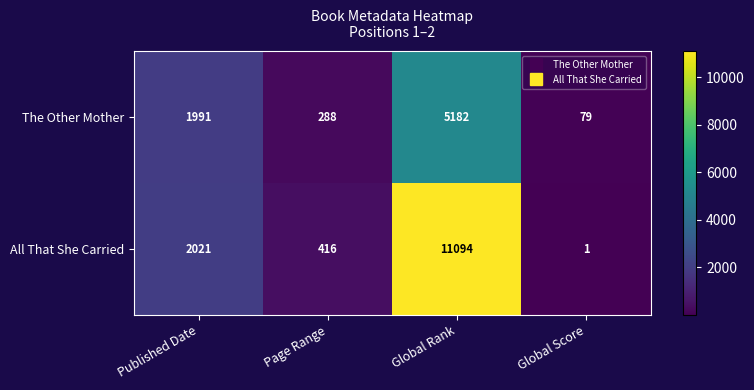

What is the average value of the The Other Mother series?

1885